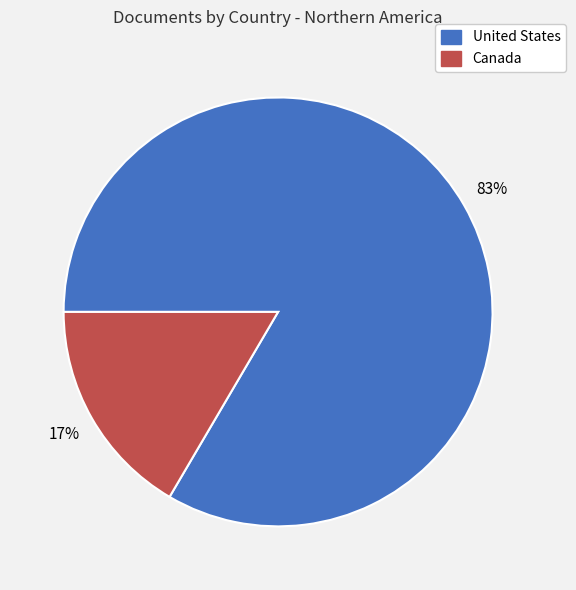

Rank the categories by value from highest to lowest.

United States, Canada